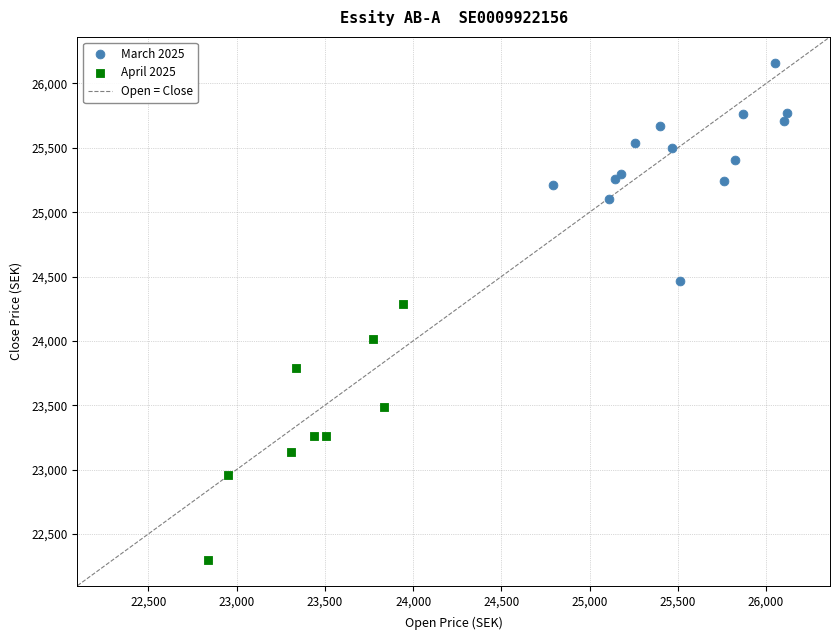

Which series reaches the minimum Y coordinate?

April 2025